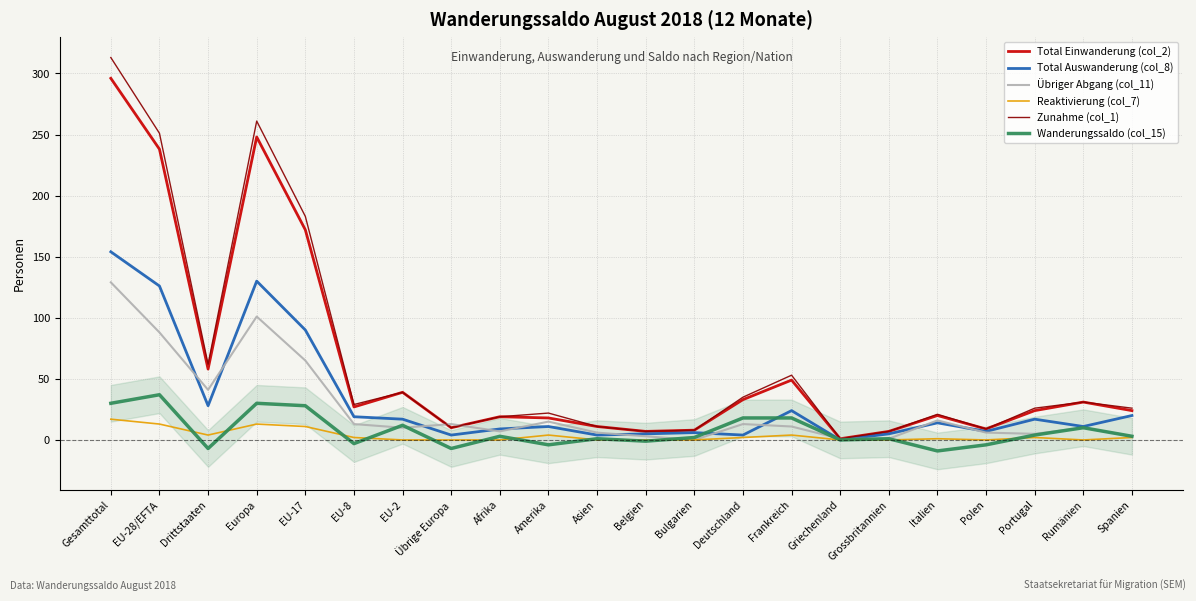

What is the sum of the Total Einwanderung (col_2) values at Afrika and Übrige Europa?

29